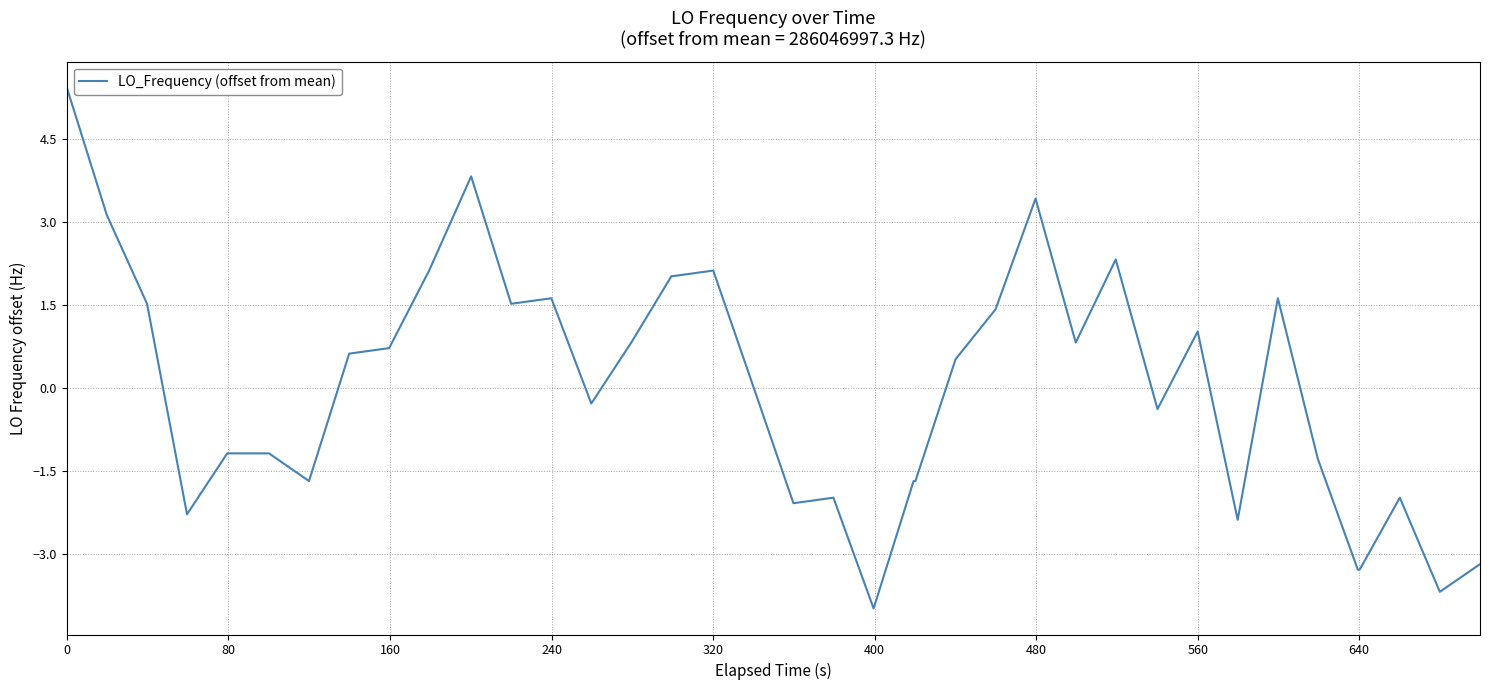

What is the smallest value displayed?

-4.0